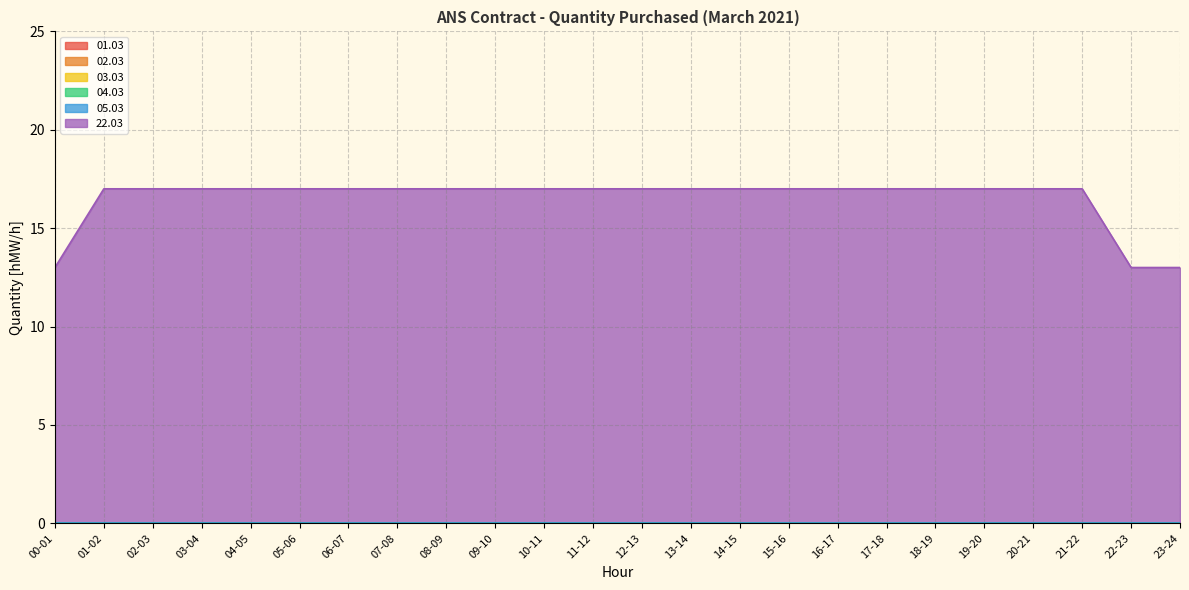

True or false: 05.03 has more than 1 points higher than both neighbors.

False